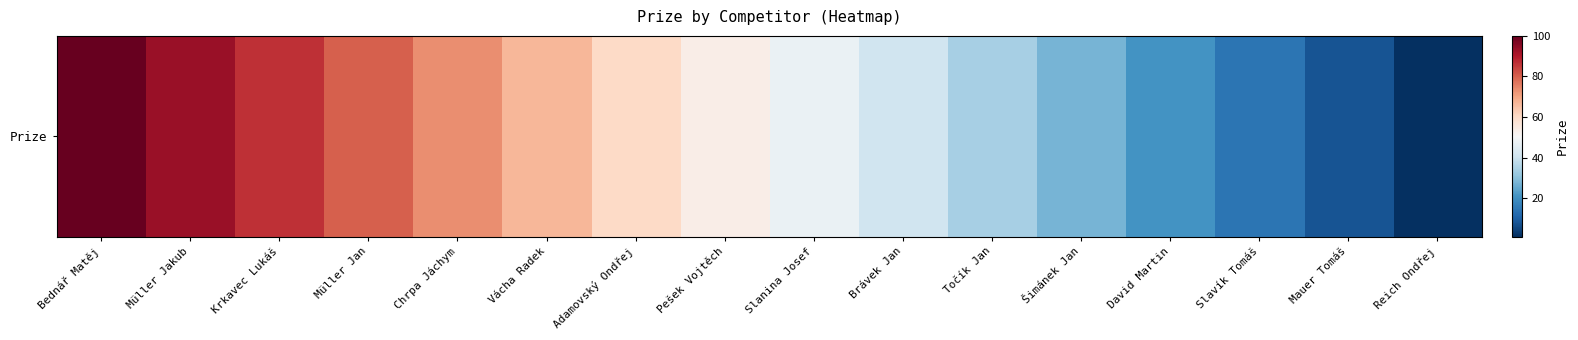

Read the value at Müller Jakub.

93.4